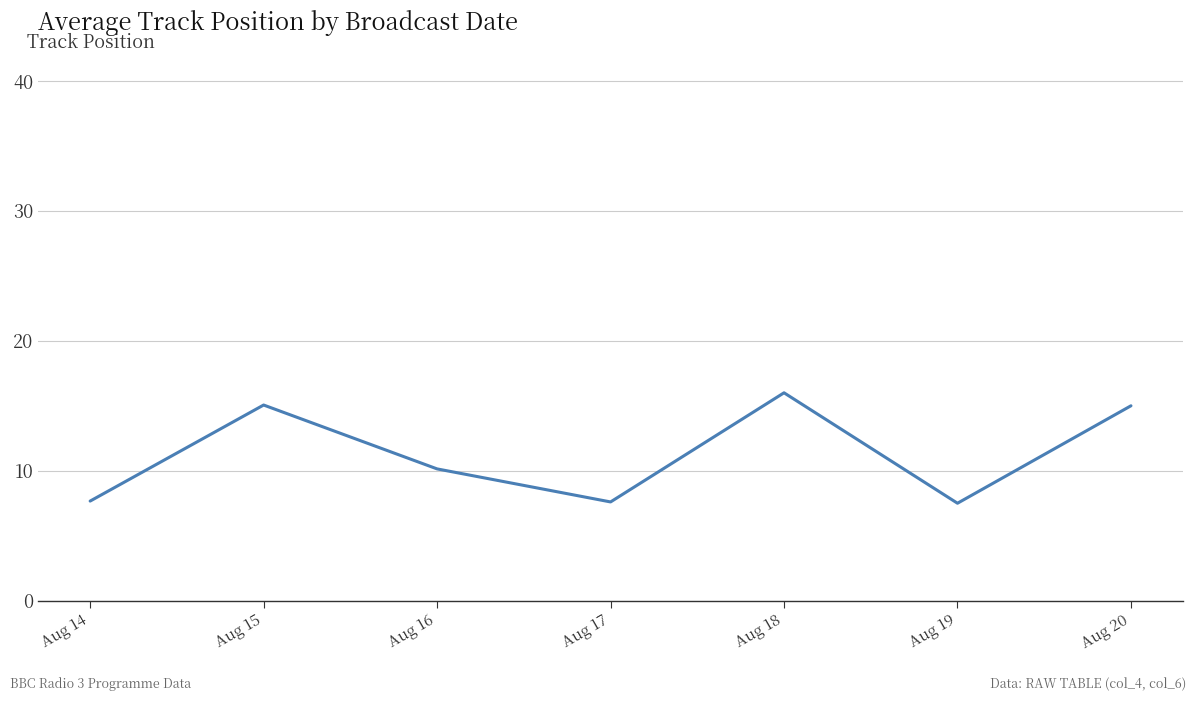

How many distinct data groups are displayed?

1